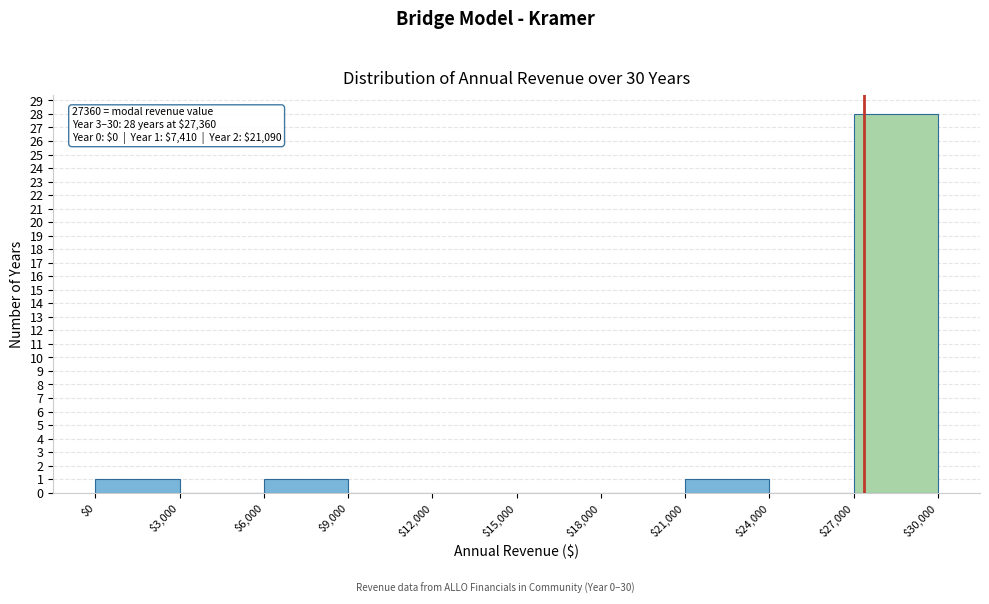

Which range on the x-axis has the tallest bar?

$27,000 to $30,000